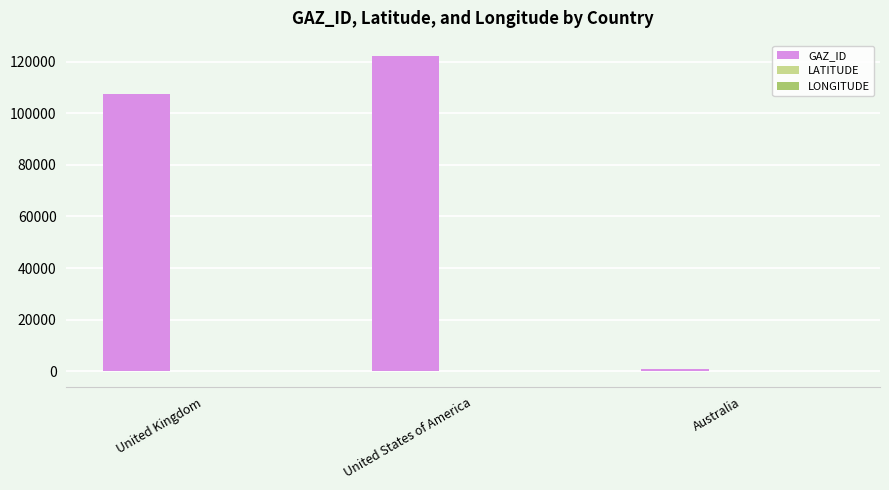

Which series changed the most between United Kingdom and United States of America?

GAZ_ID